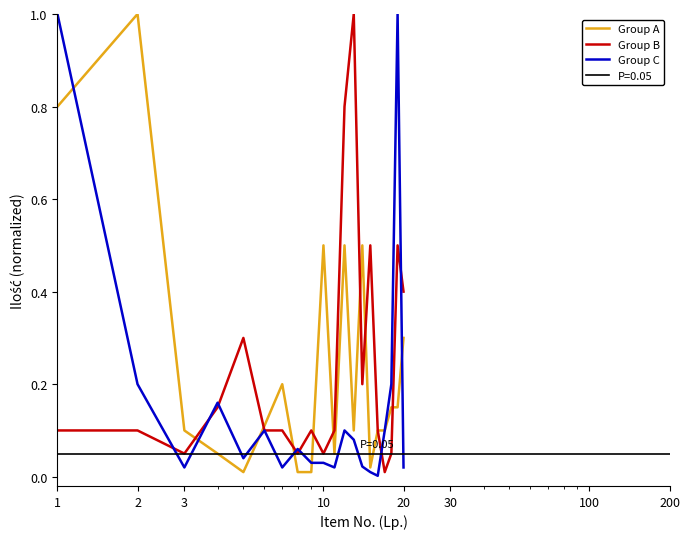

Does the chart have visible grid lines?

No